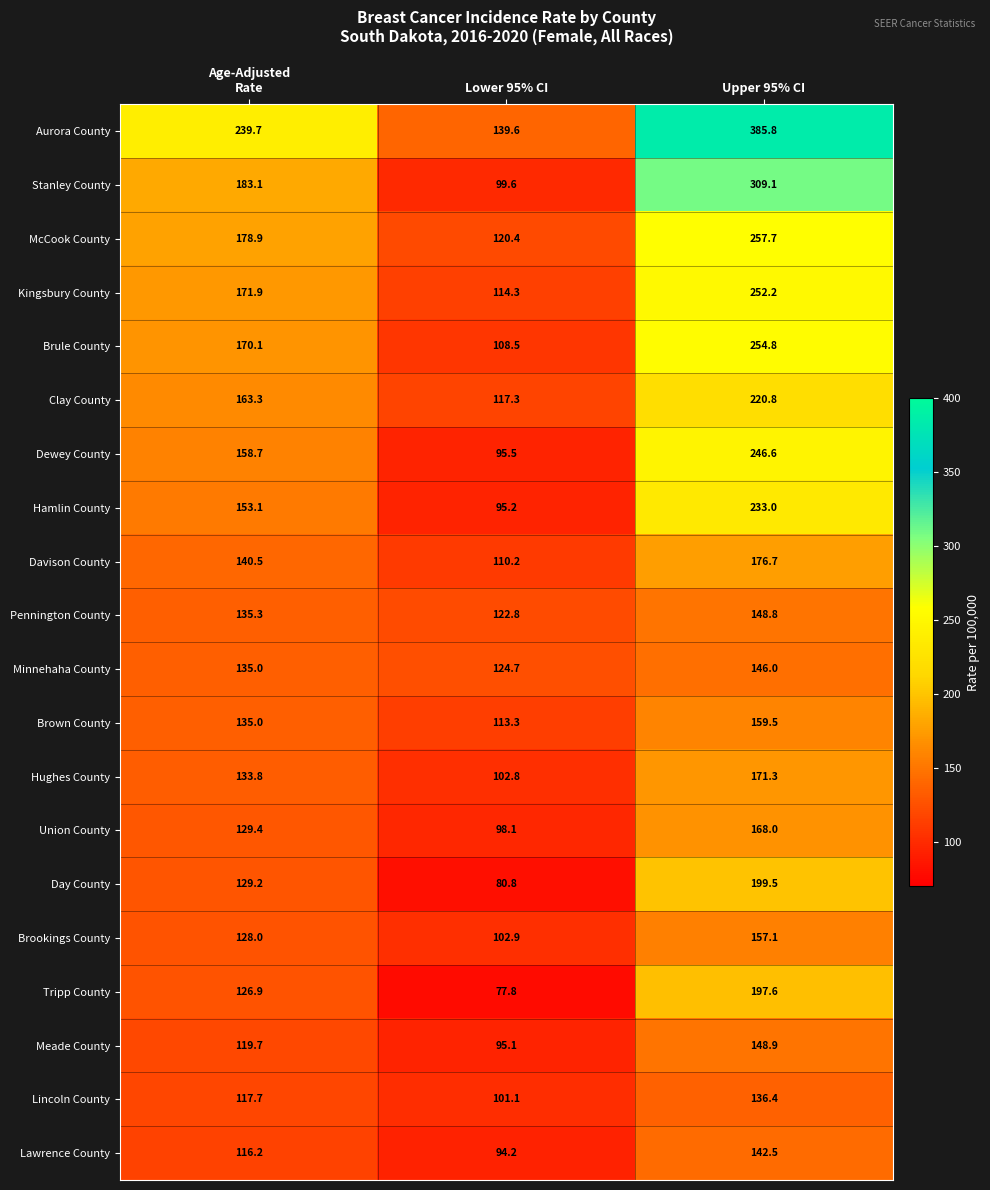

What is the minimum value shown in the chart?

77.8